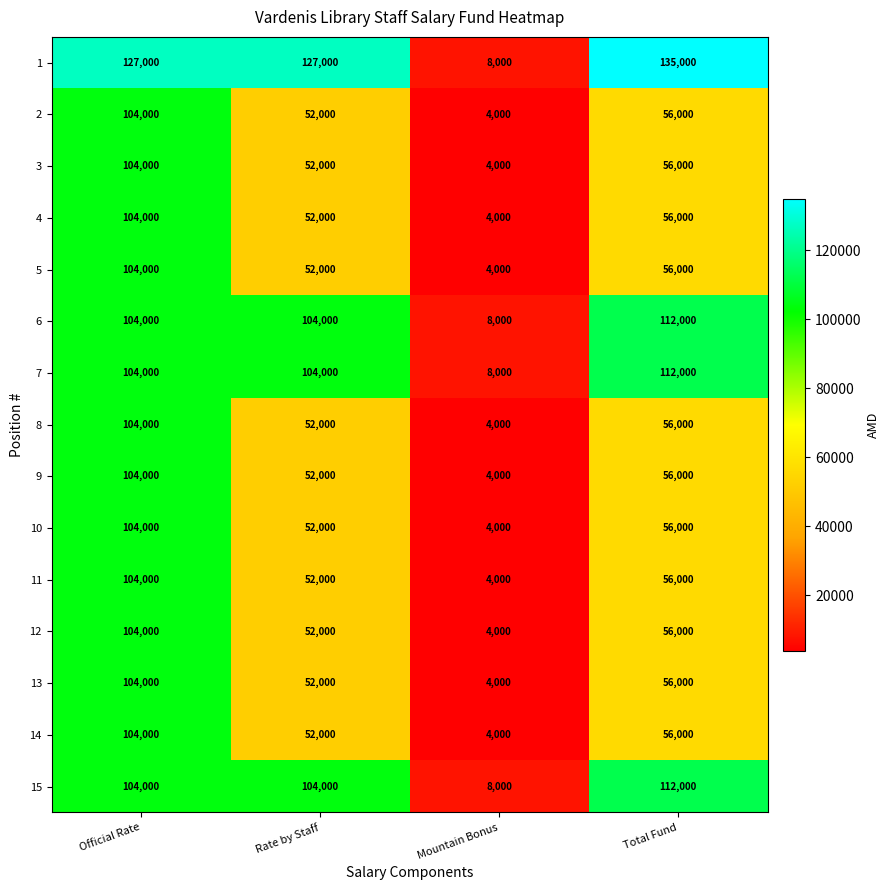

What is the difference between the 2 values at Total Fund and Rate by Staff?

4000